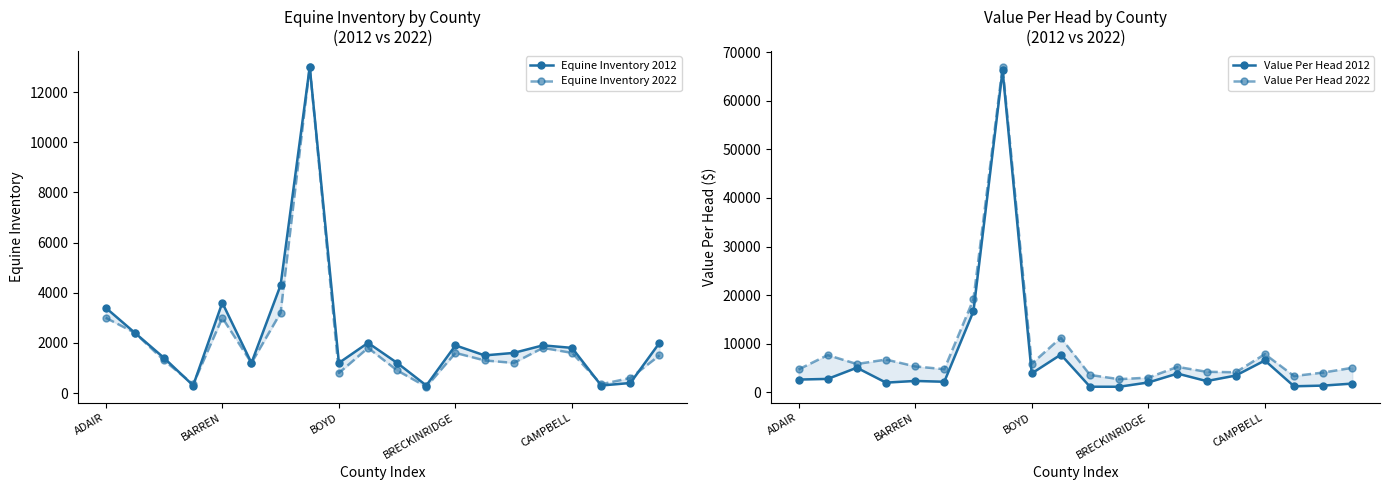

The Equine Inventory 2022 series shows 350.0 at 17. True or false?

True